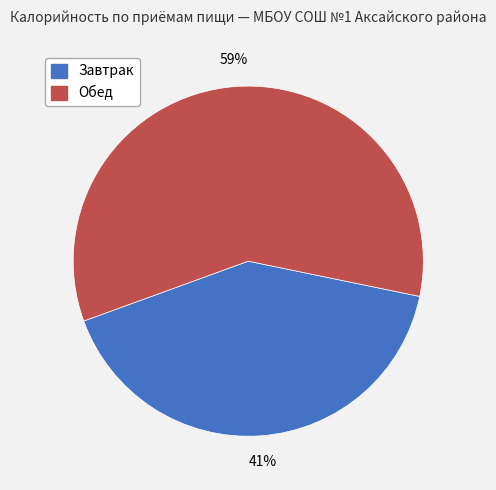

To the nearest percent, what is the difference between the largest and smallest slice percentages?

18%